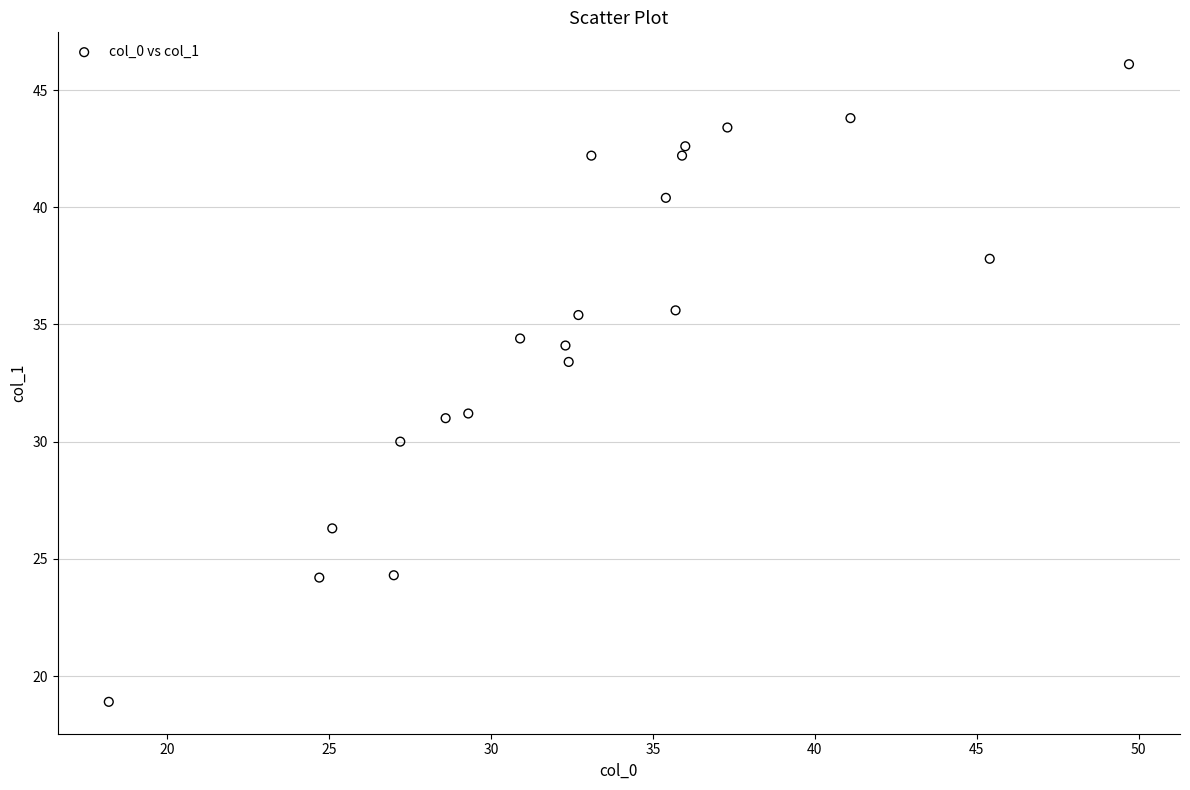

What is the range of Y values (max minus min)?

27.2